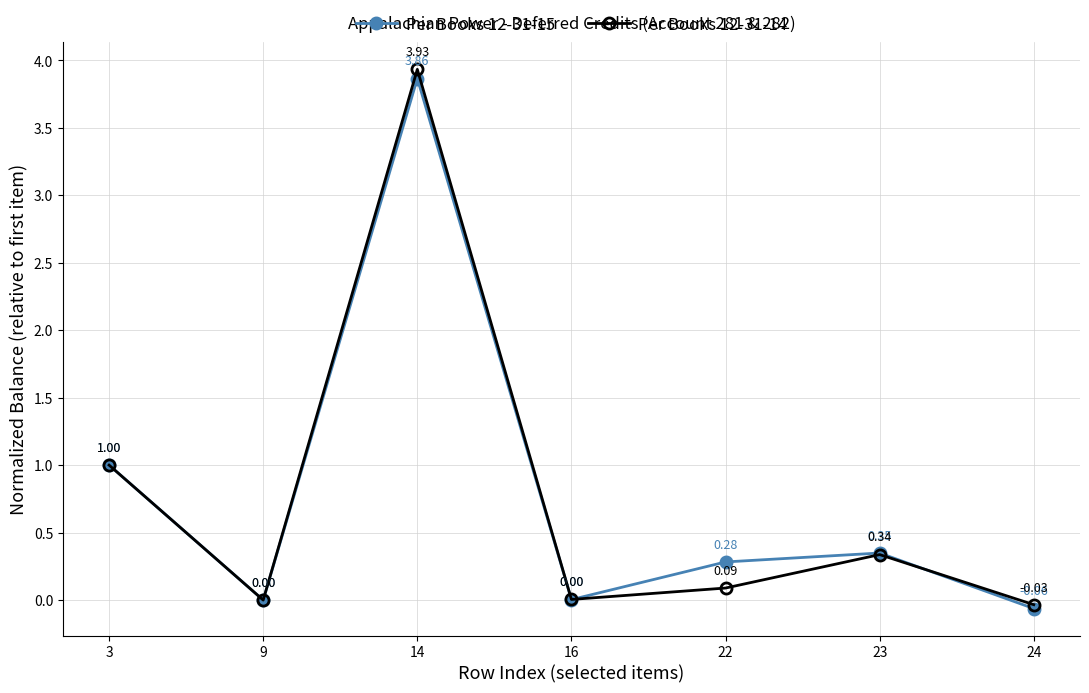

At which label is Per Books 12-31-14 closest to 1?

3